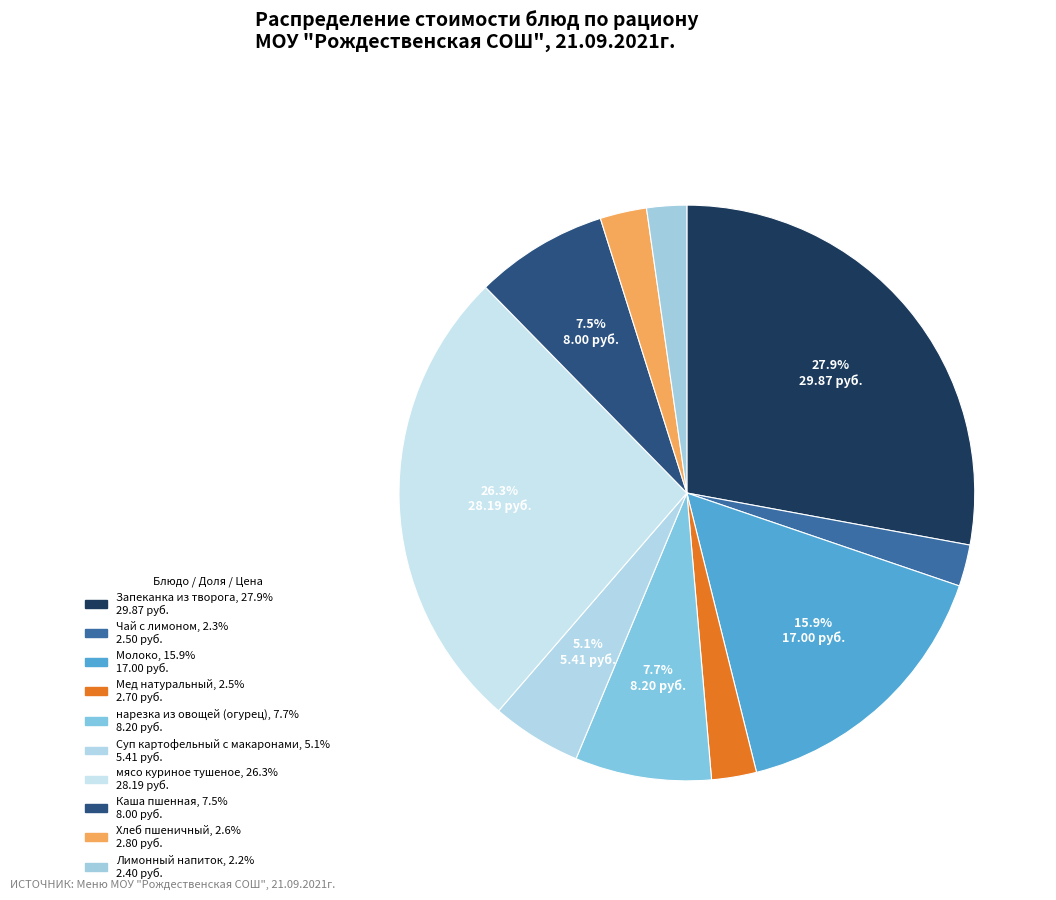

What is the change in value from Молоко to Хлеб пшеничный?

-14.2